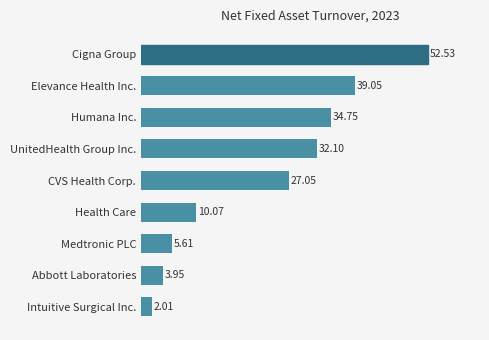

At which label is the value closest to 27?

CVS Health Corp.